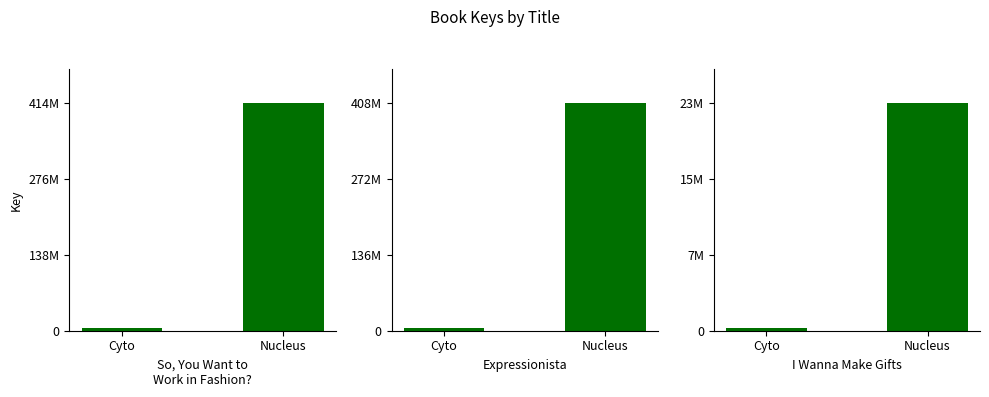

Read the Expressionista value at Nucleus, to the nearest 50.

408983950